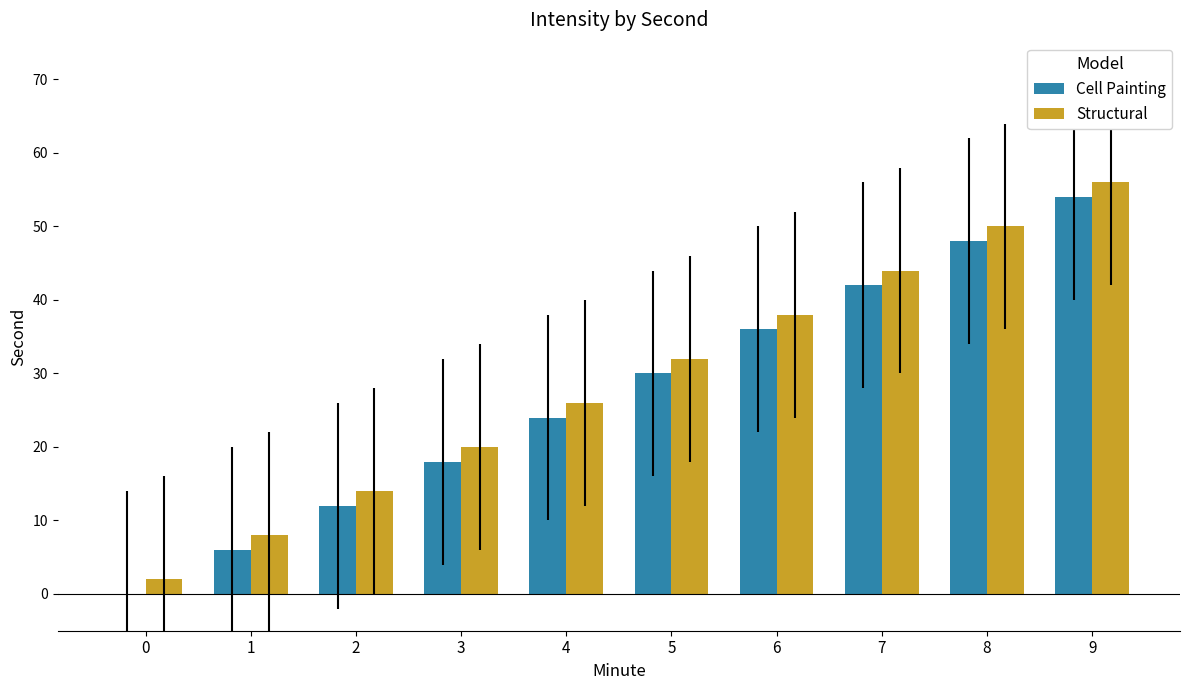

At which category is the sum across all series the highest?

9